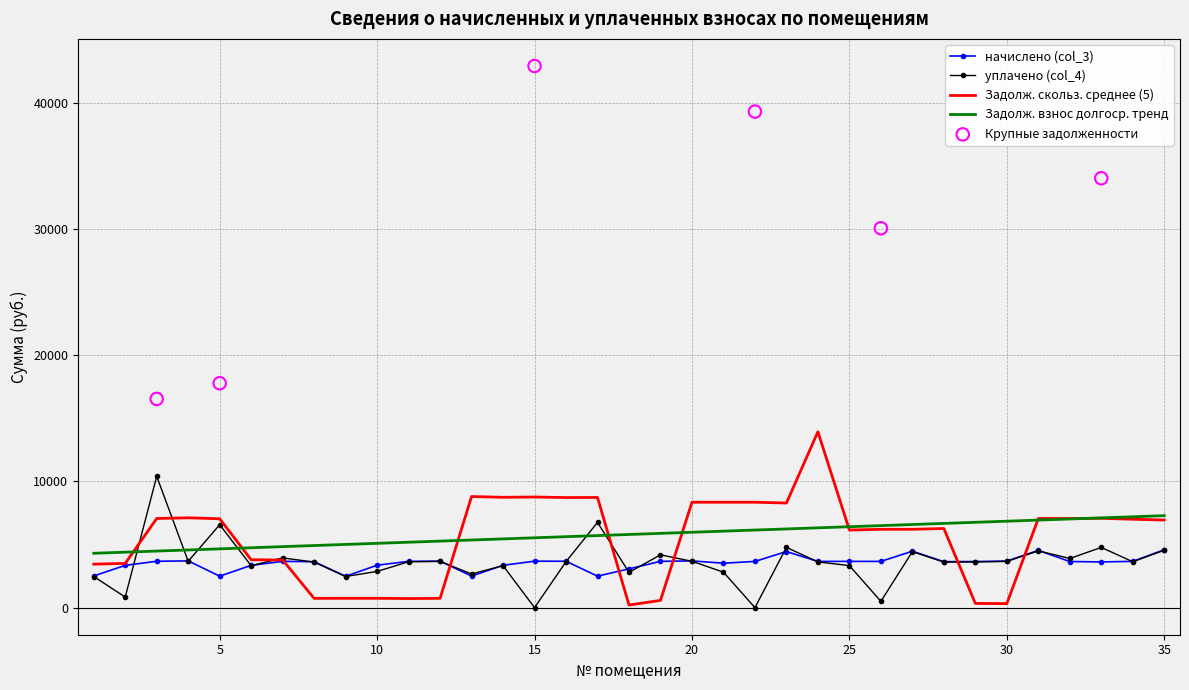

What is the maximum value for уплачено (col_4)?

10400.0